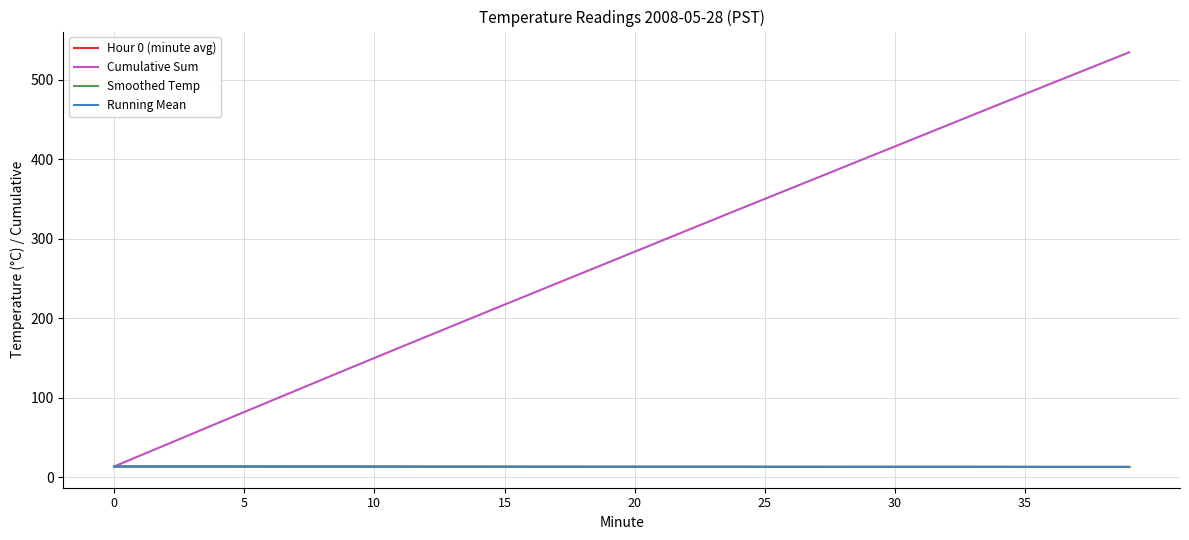

What is the greatest value displayed?

534.4